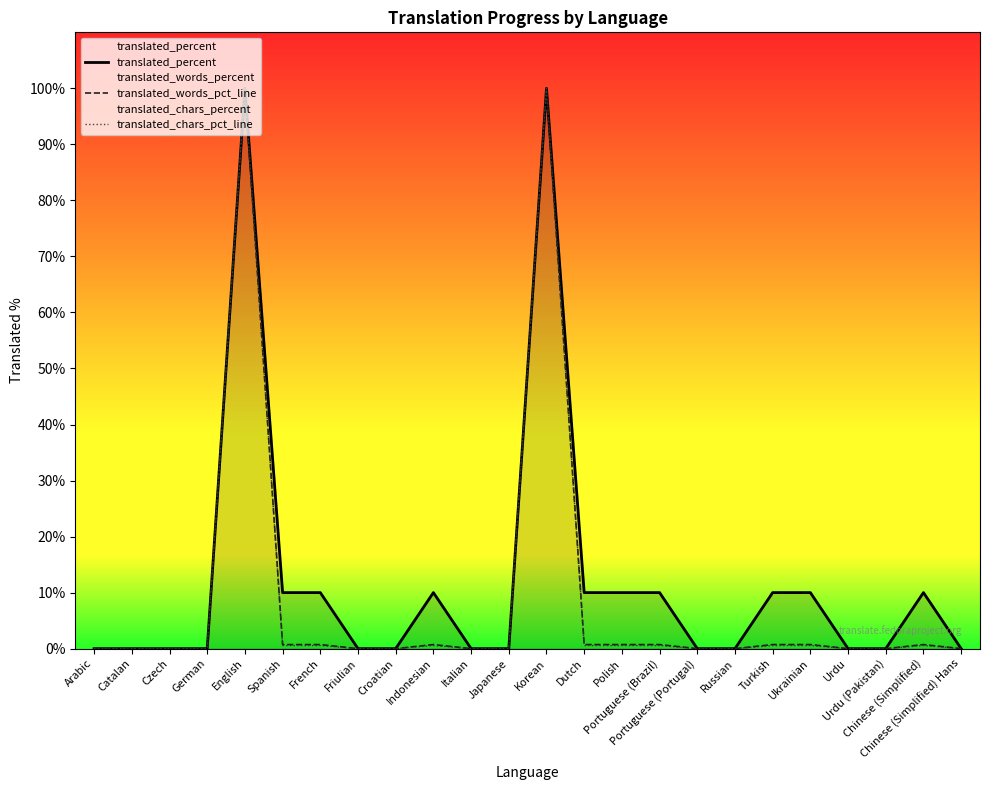

The translated_percent series shows 0.0 at German. True or false?

True